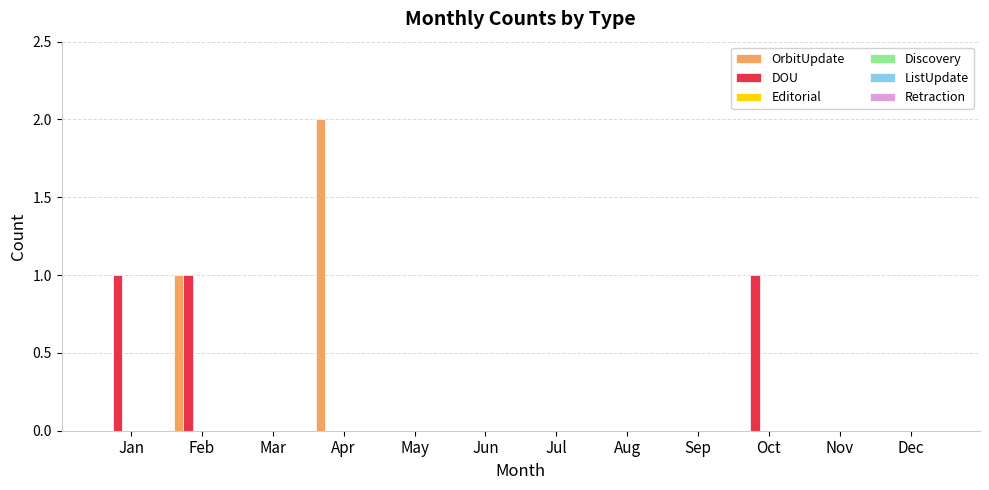

What is the sum of all DOU values?

3